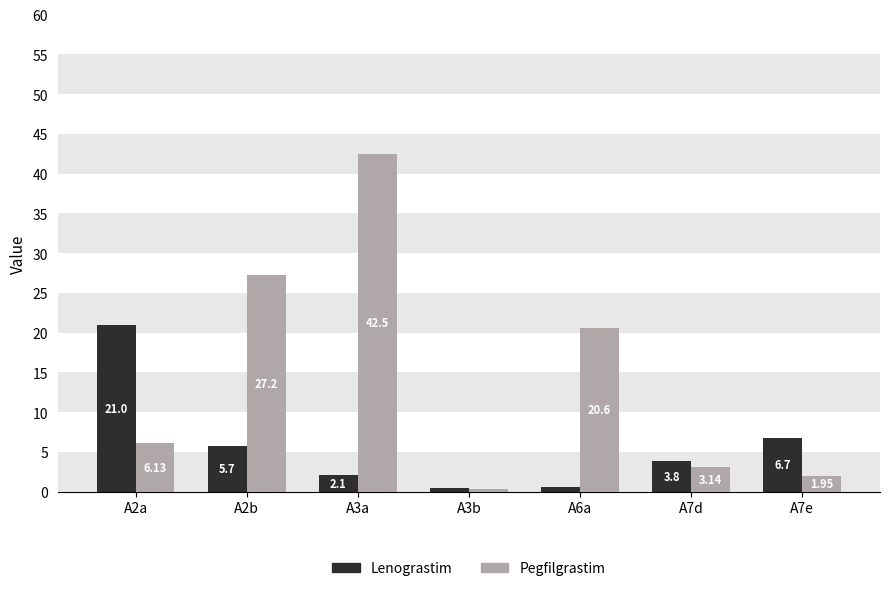

How many data points in Lenograstim are less than 3?

3